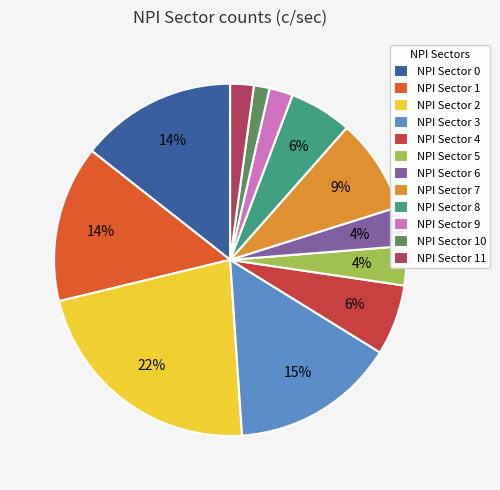

Is it true that NPI Sector 4 is 6% of the pie?

True